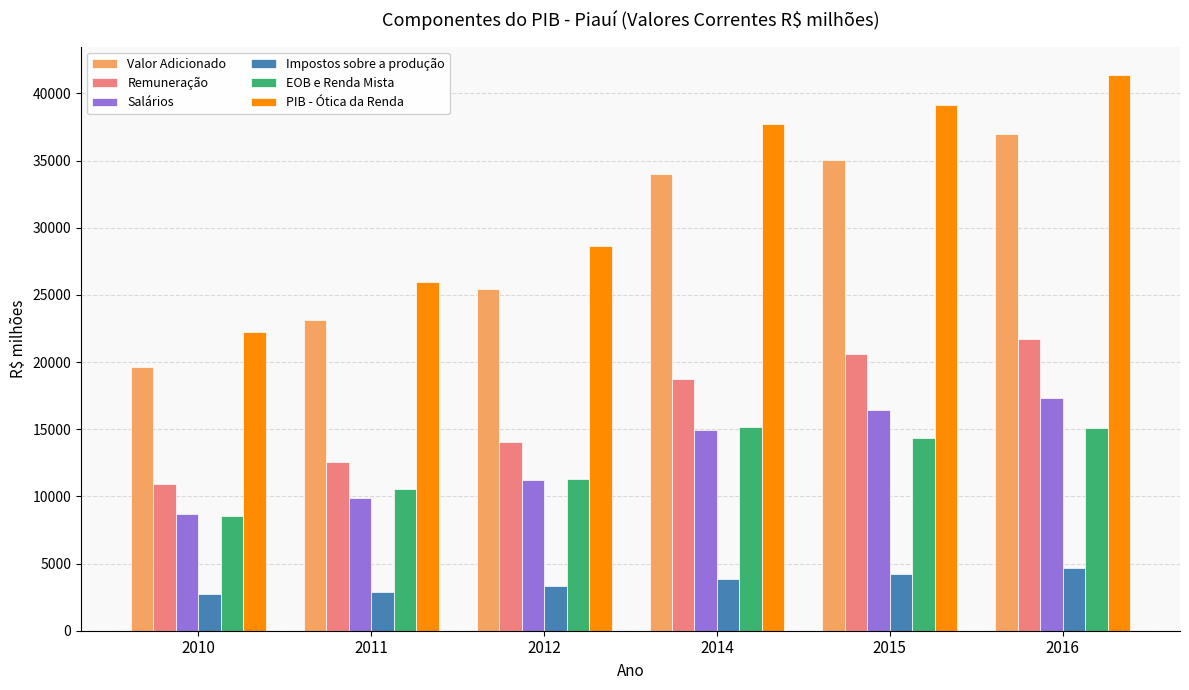

Is it true that EOB e Renda Mista equals 10538.3 at 2011?

True